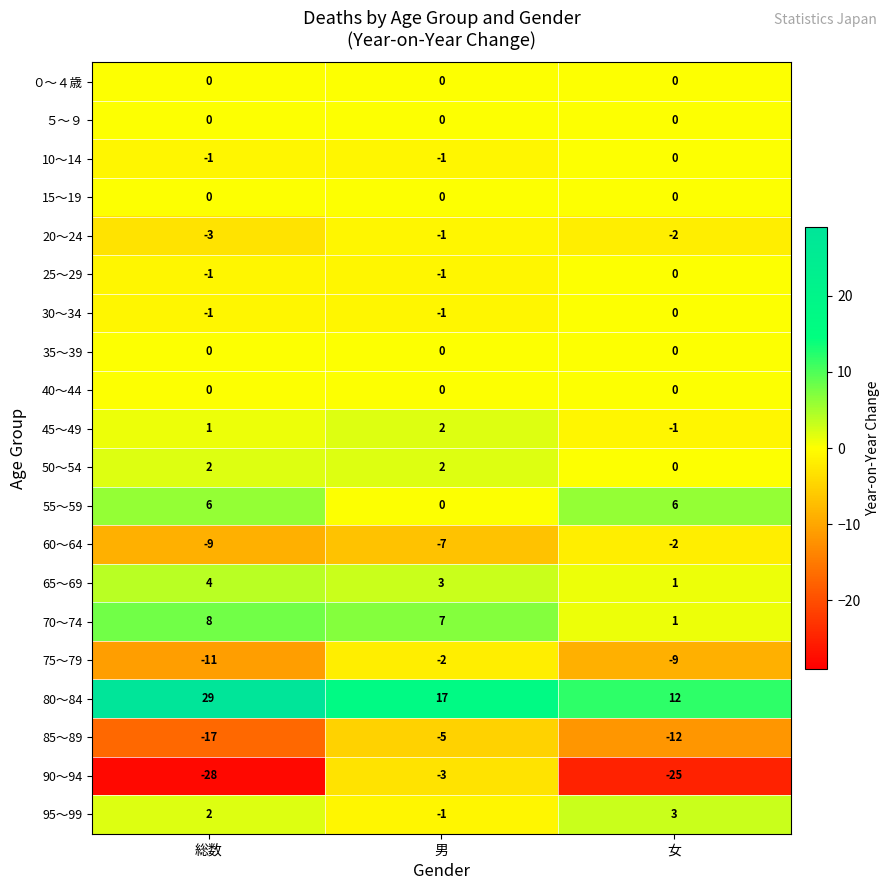

The value of 20～24 at 総数 is -3. True or false?

True